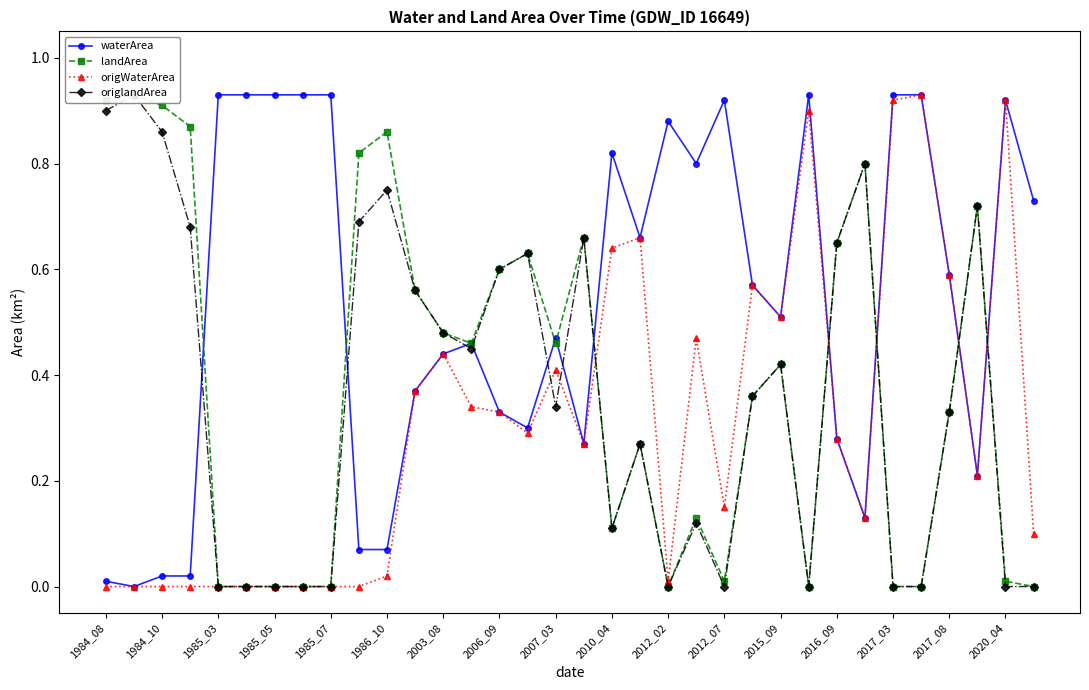

True or false: origWaterArea has more than 0 points higher than both neighbors.

True